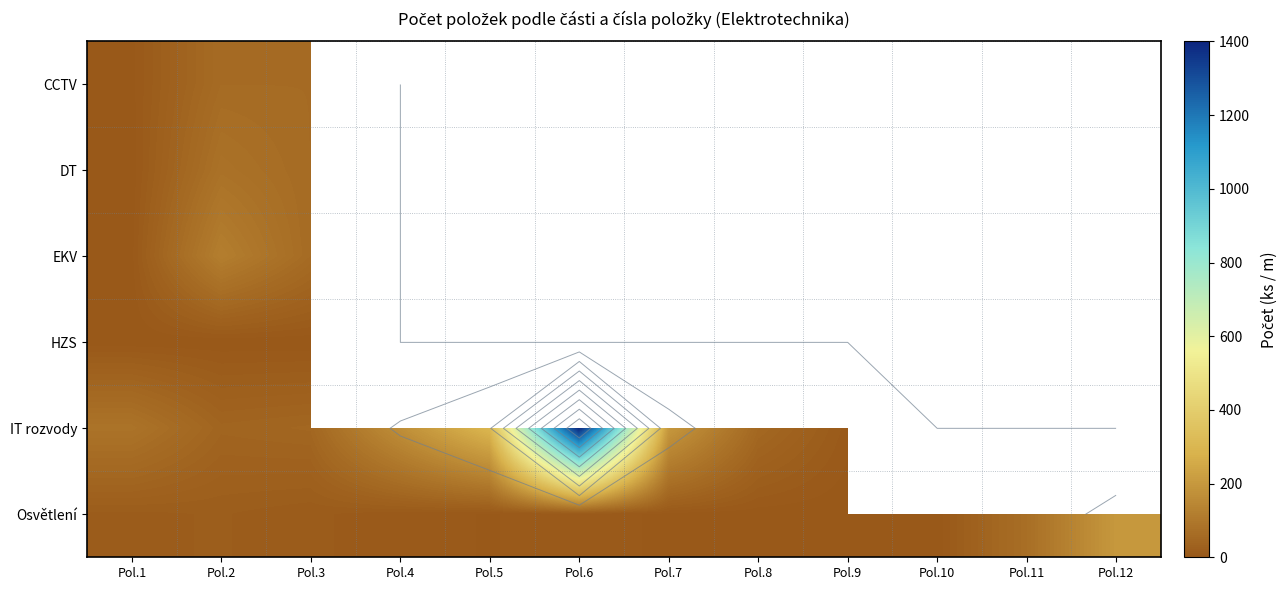

The value of CCTV at Pol.2 is 60.0. True or false?

True